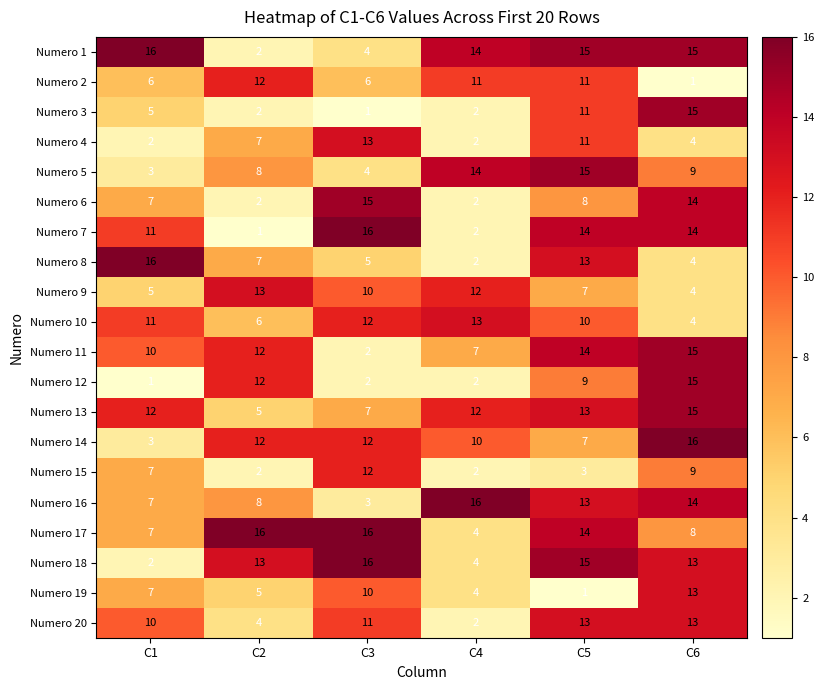

How many values in the Numero 15 series are below 7?

3